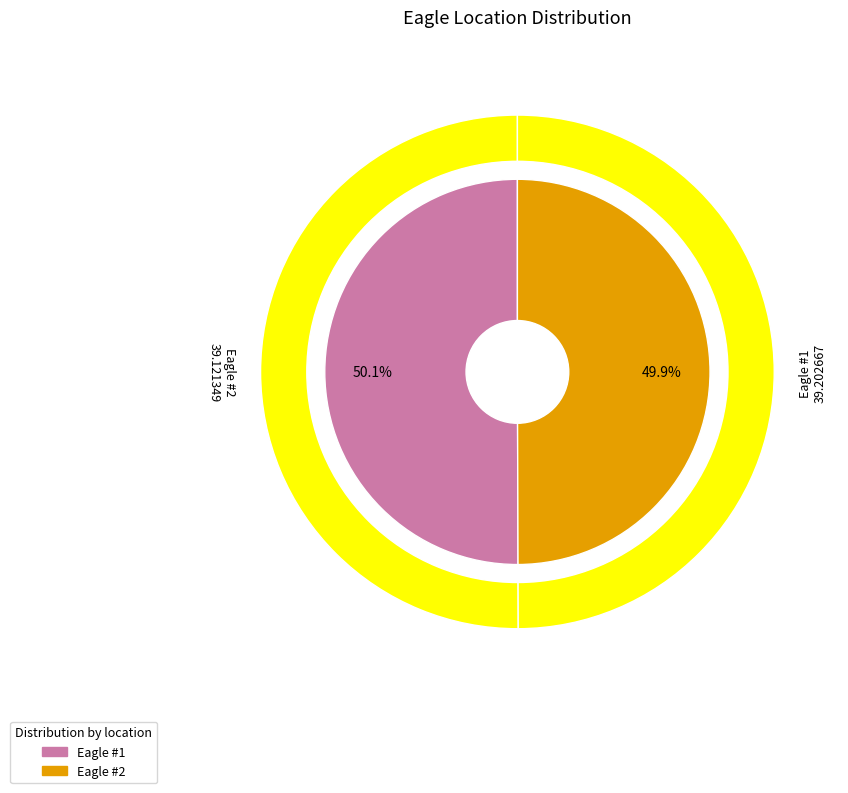

What is the change in value from Eagle #1 to Eagle #2?

-0.1